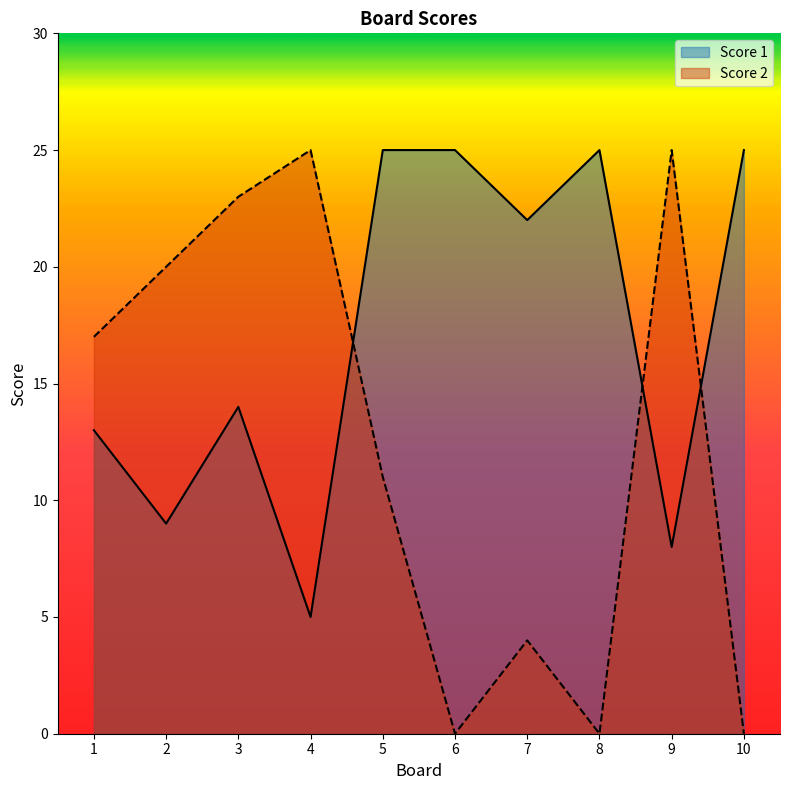

What are all the series names shown in the legend?

Score 1, Score 2